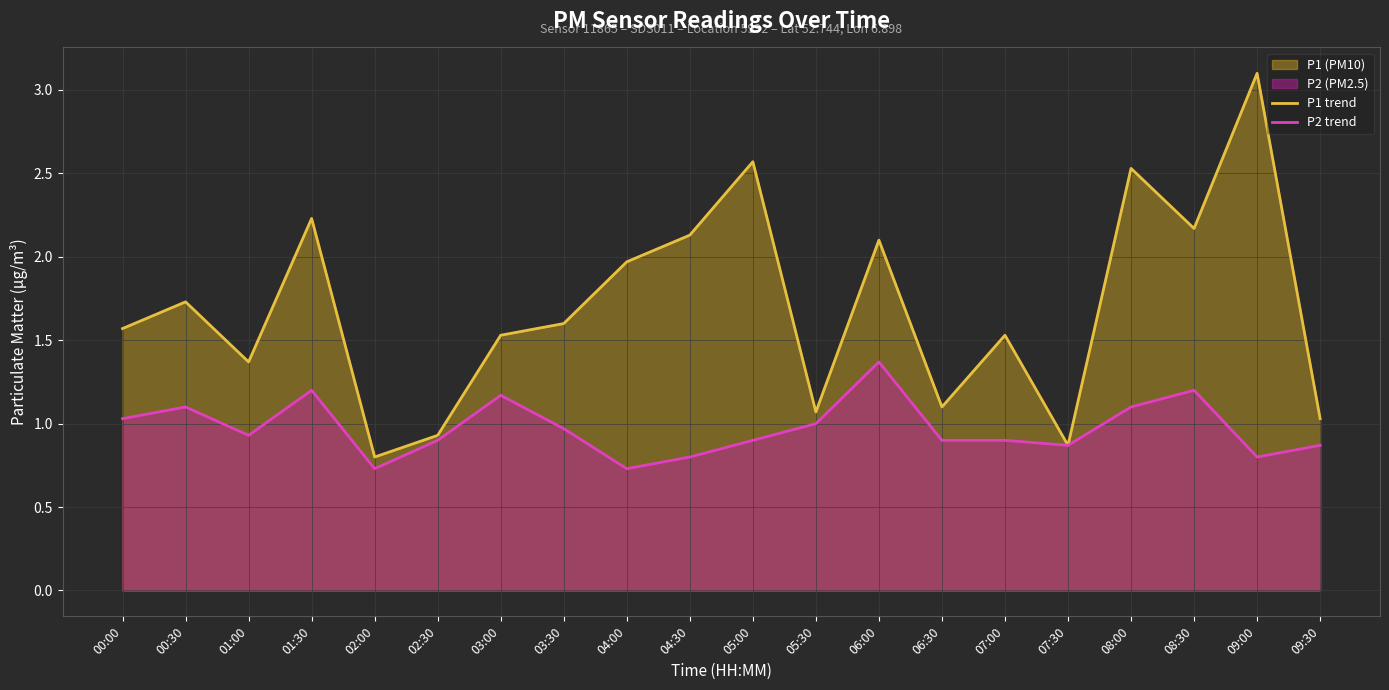

True or false: P1 trend has more than 2 points higher than both neighbors.

True